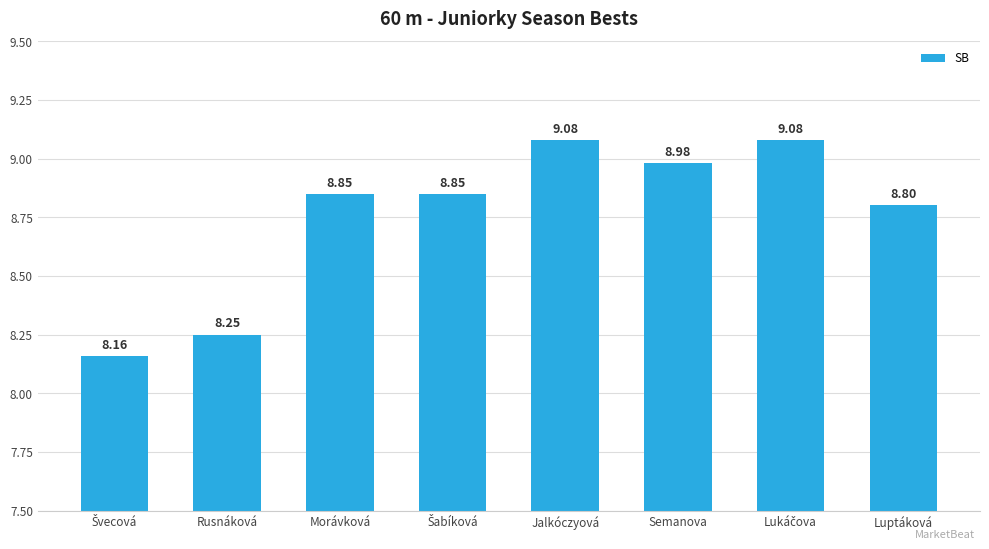

What is the difference between the maximum and minimum values?

0.9